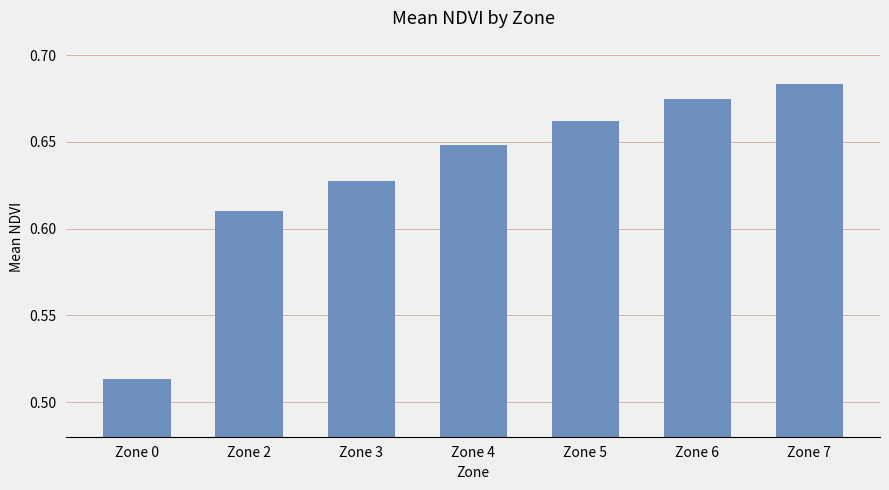

Which has a higher value, Zone 4 or Zone 3?

Zone 4